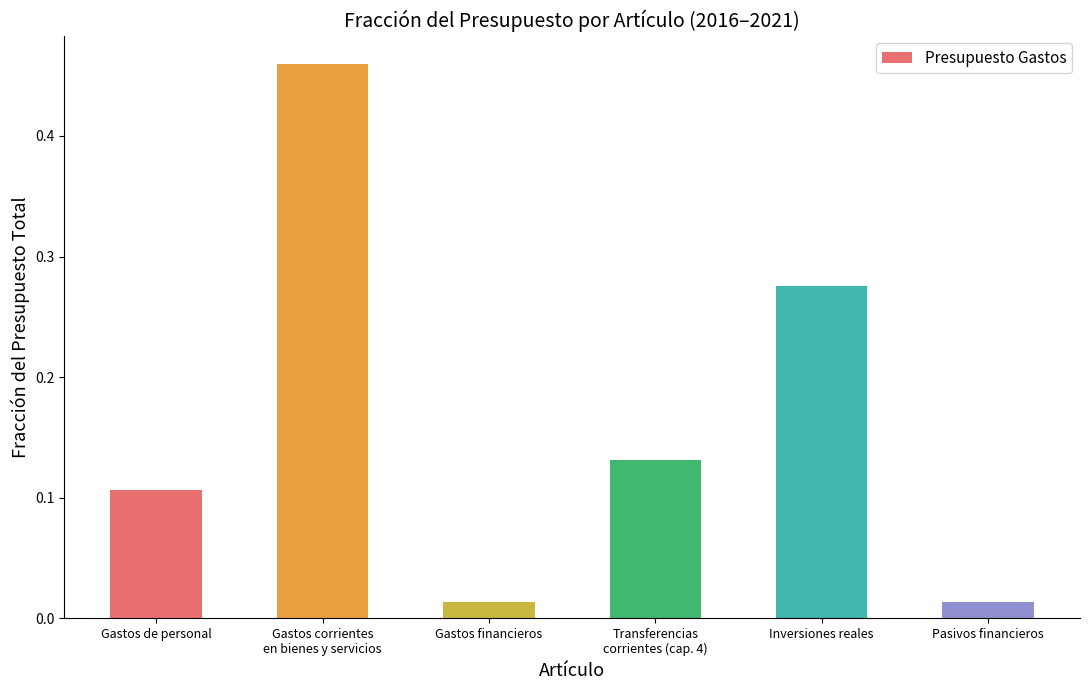

Which has a higher value, Inversiones reales or Pasivos financieros?

Inversiones reales